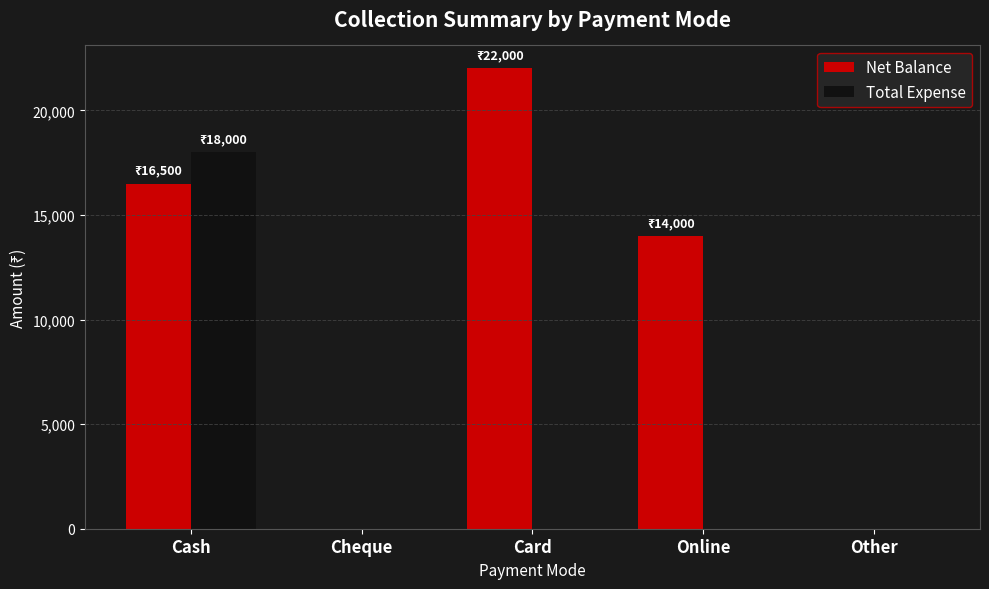

What is the sum of the Net Balance values at Card and Other?

22000